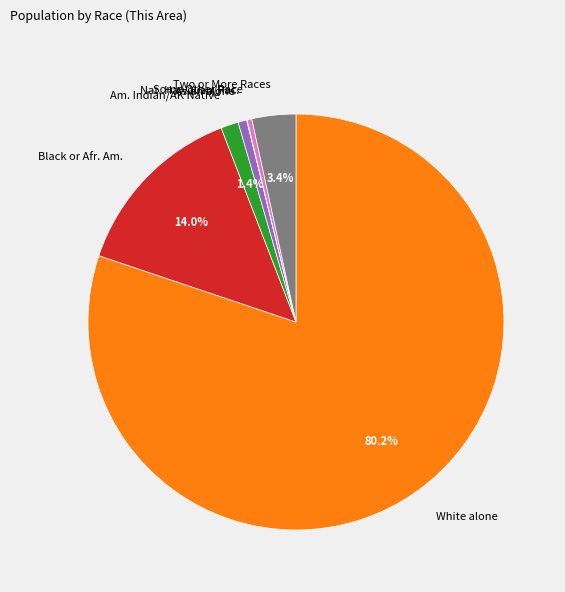

Do Am. Indian/AK Native and Black or Afr. Am. together represent more than half of the pie?

No